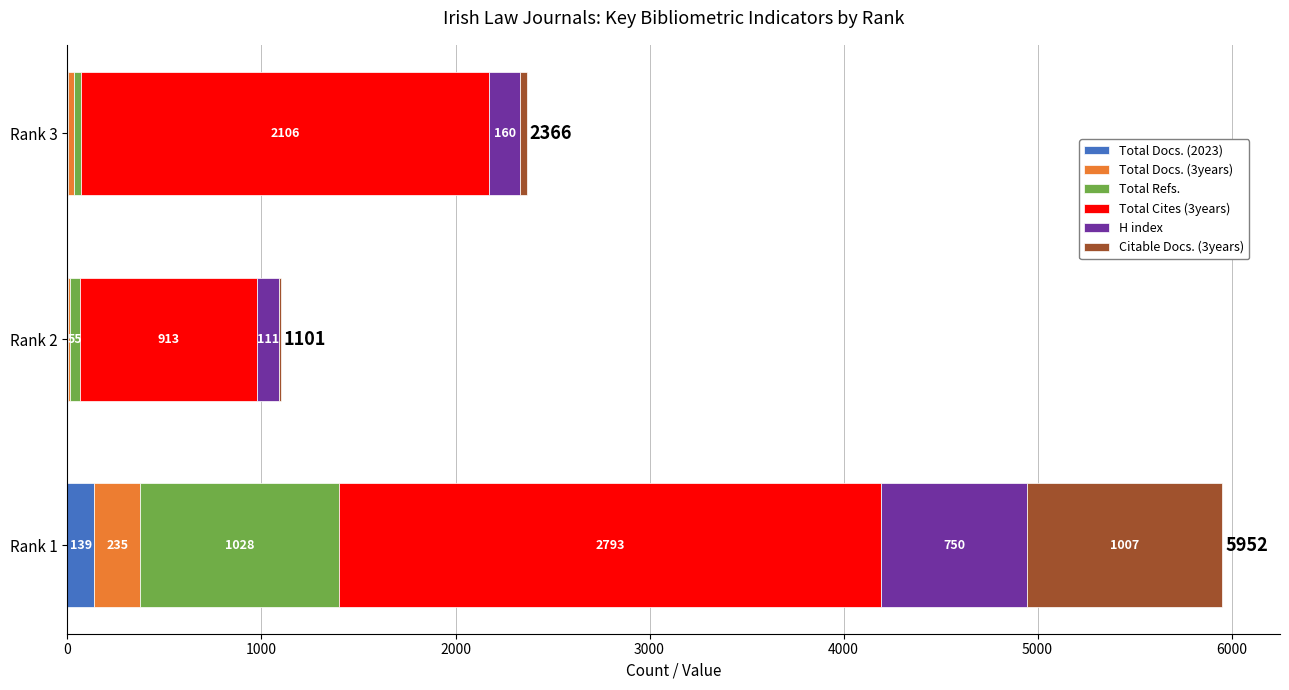

What is the total value across all series at Rank 3?

2366